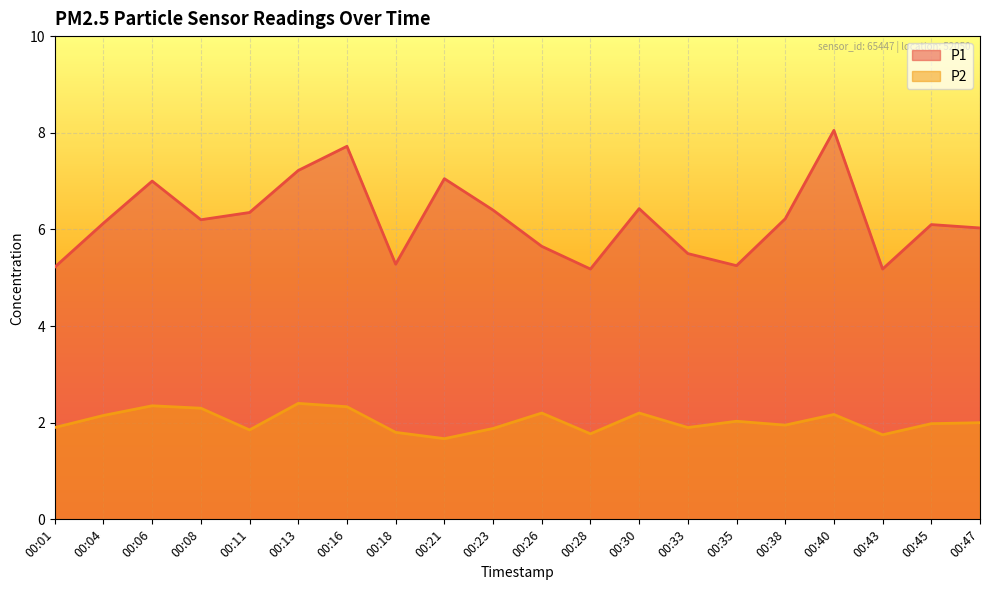

Does the chart display data point markers on the line(s)?

No